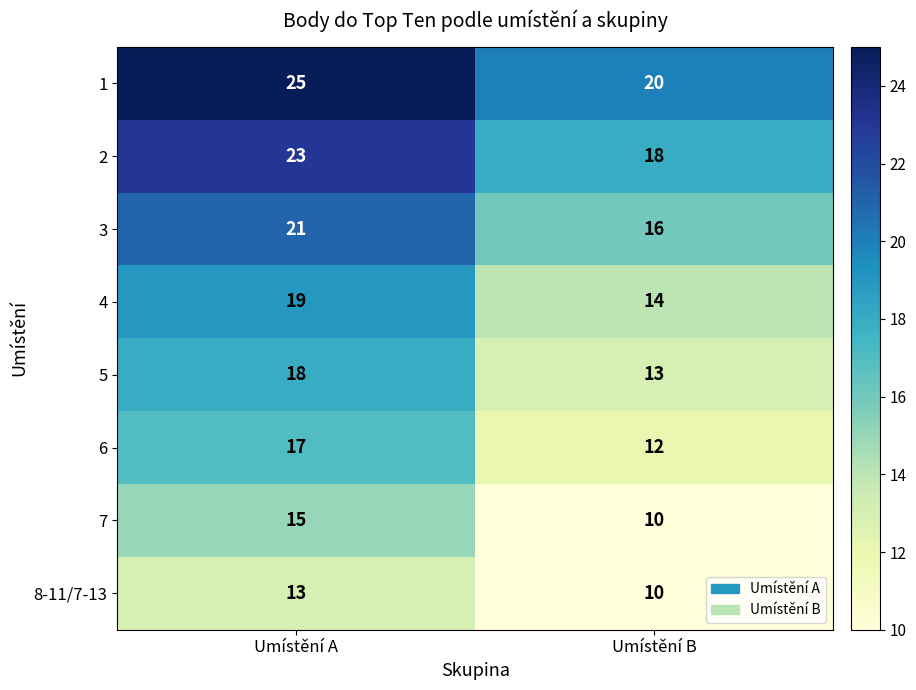

What is the total value across all series at Umístění B?

113